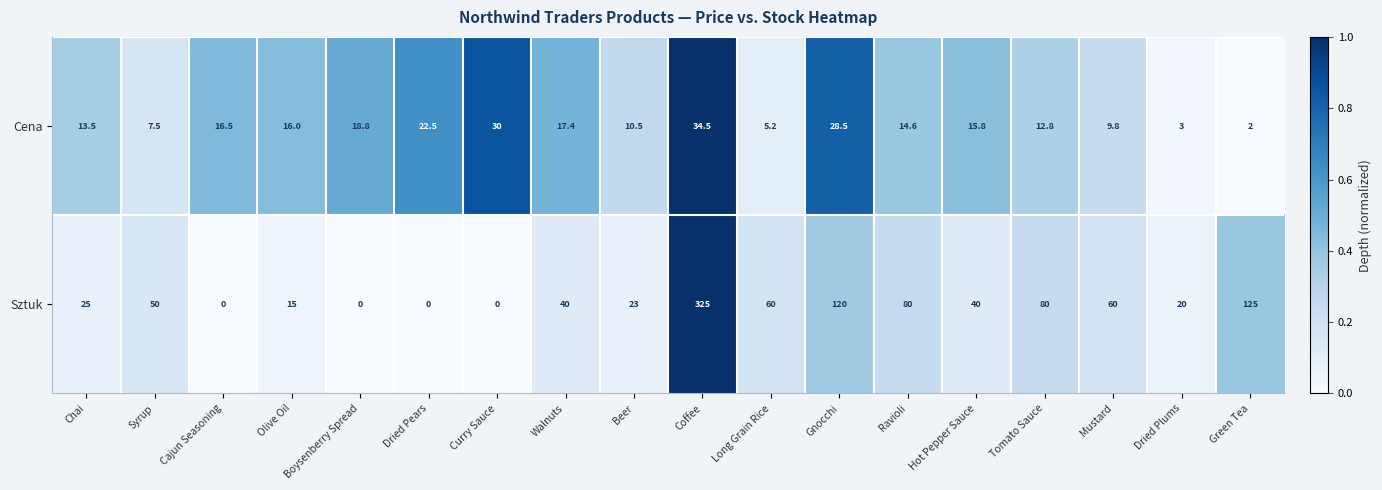

Which series changed the most between Chai and Walnuts?

Sztuk